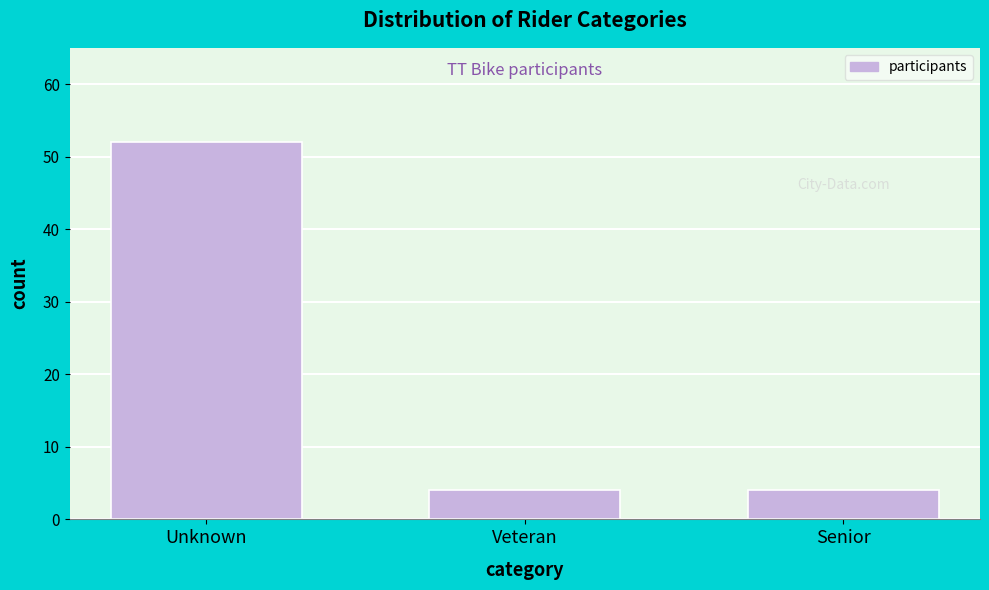

Reading left to right, list all the values displayed in this chart.

52	4	4